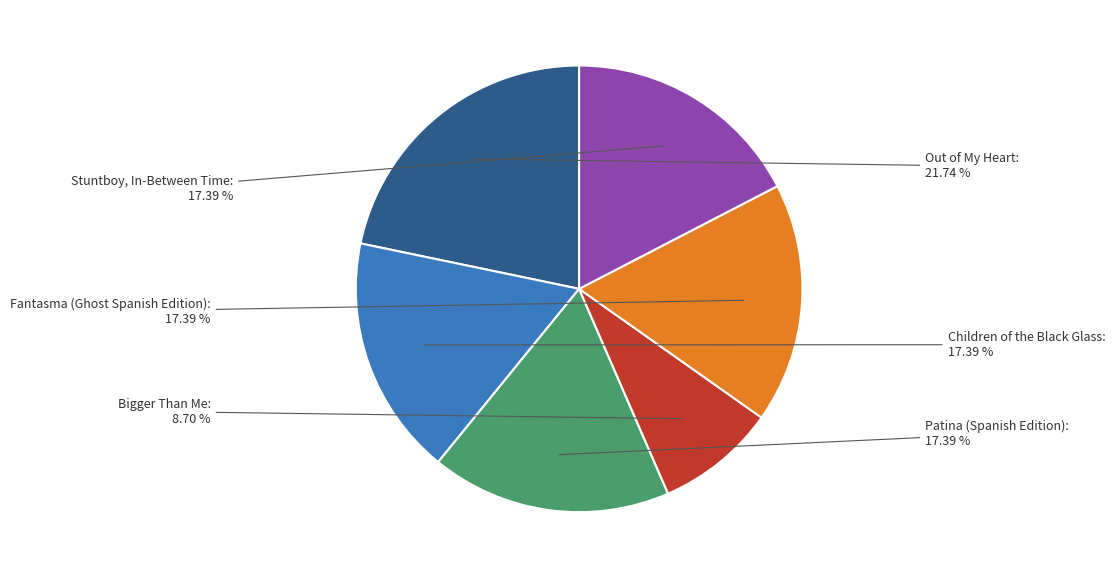

How much of the chart is everything except Children of the Black Glass?

82.6%